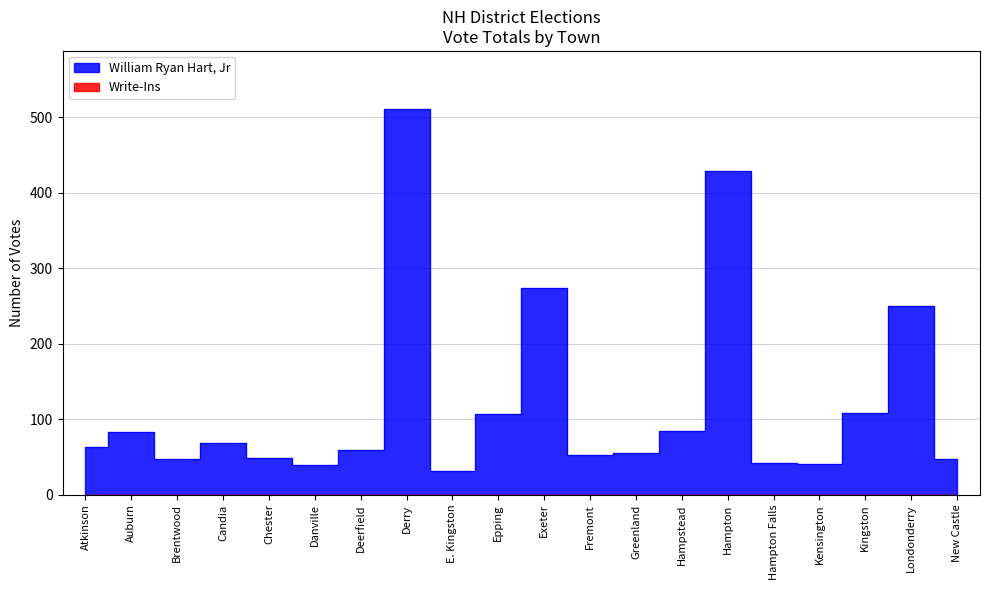

List the labels in order of value, largest first.

Derry, Hampton, Exeter, Londonderry, Kingston, Epping, Hampstead, Auburn, Candia, Atkinson, Deerfield, Greenland, Fremont, Chester, Brentwood, New Castle, Hampton Falls, Kensington, Danville, E. Kingston